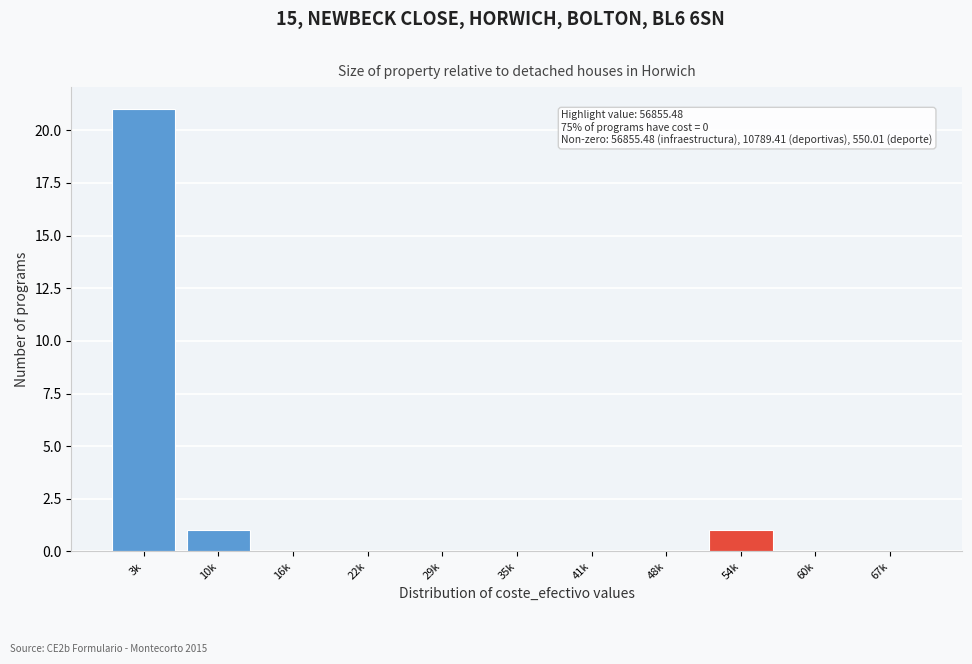

Reading left to right, extract all data points from this chart.

3k=21	10k=1	16k=0	22k=0	29k=0	35k=0	41k=0	48k=0	54k=1	60k=0	67k=0